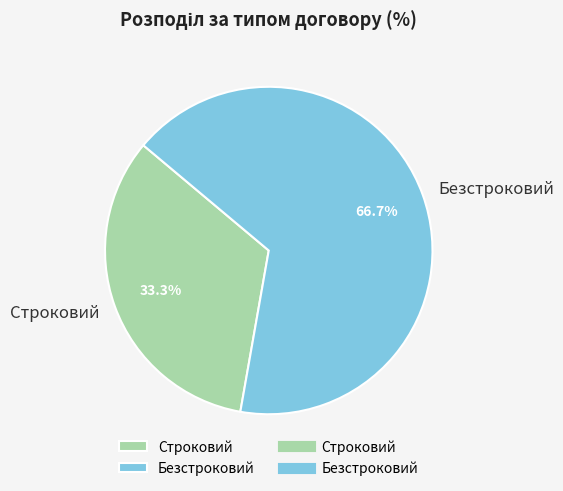

To the nearest percent, what is the average slice percentage?

50%